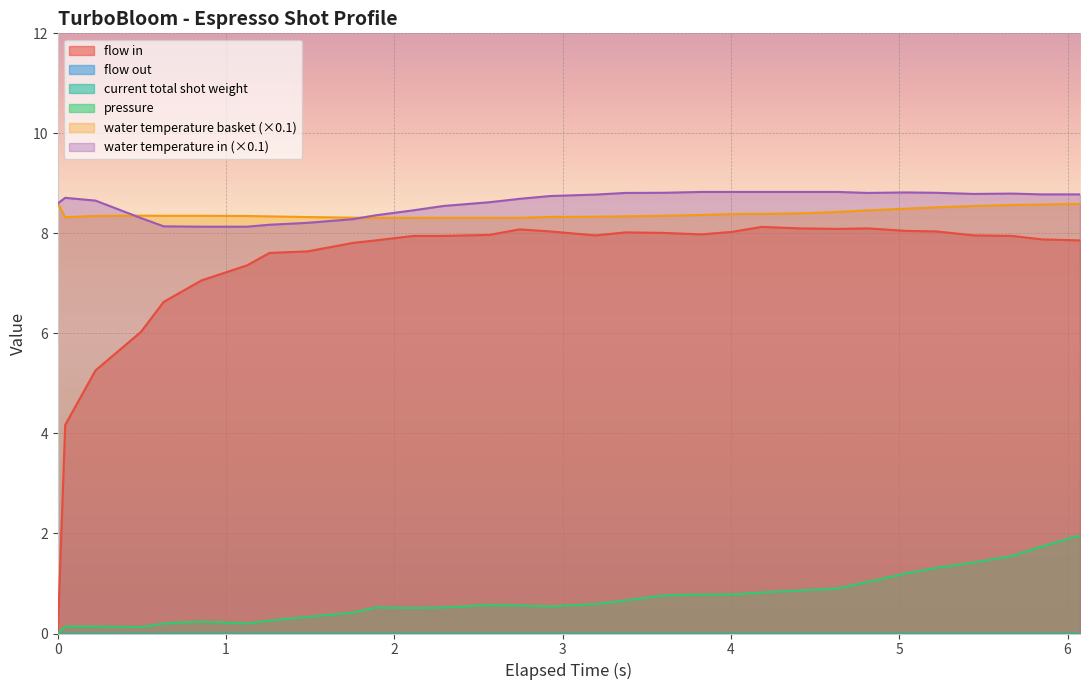

What is the difference between the maximum and minimum values in the pressure series?

2.0